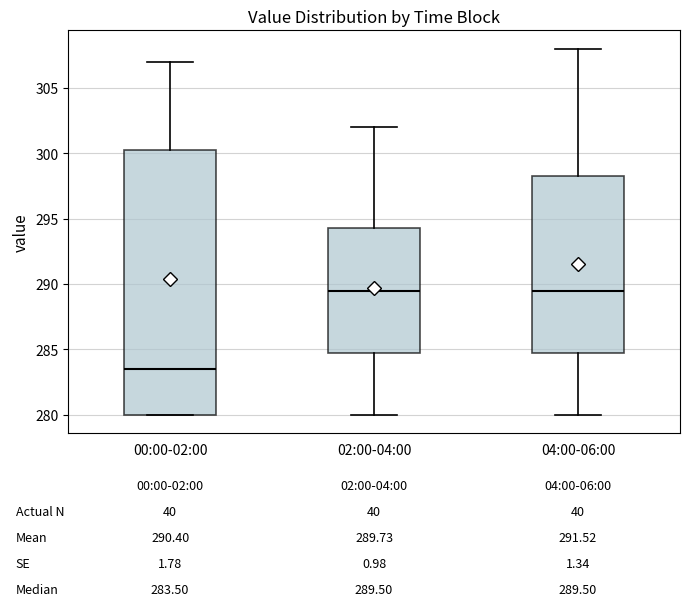

Which box is the tallest, from its lower edge to its upper edge?

00:00-02:00